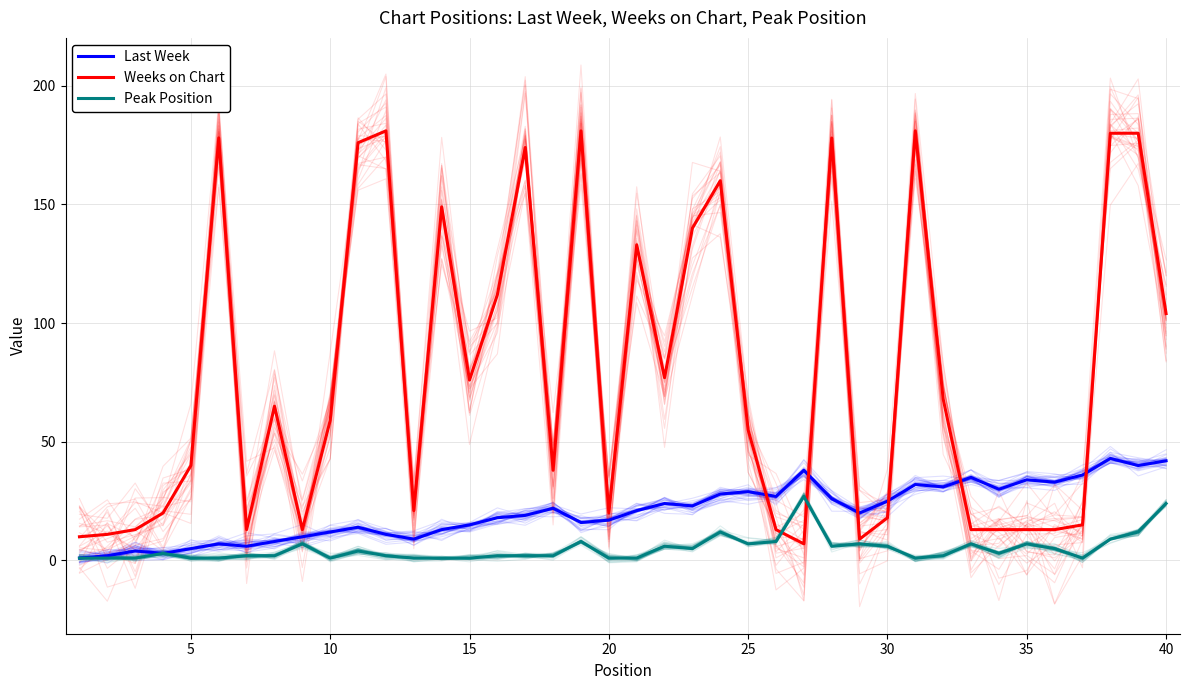

What is the average value of the Last Week series?

21